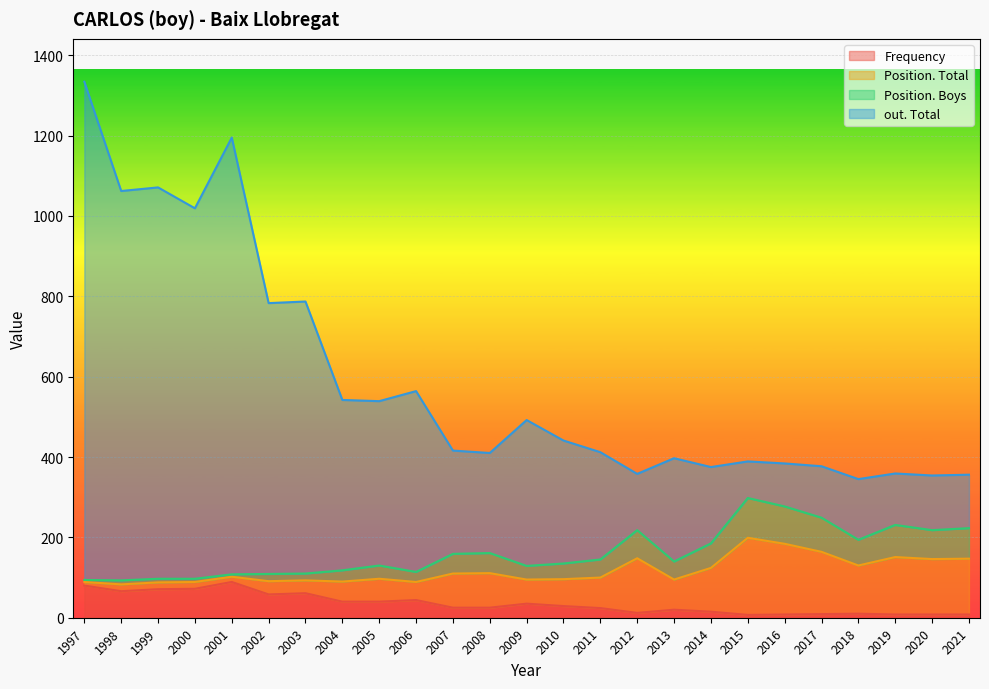

The value of Frequency at 1998 is 66. True or false?

True